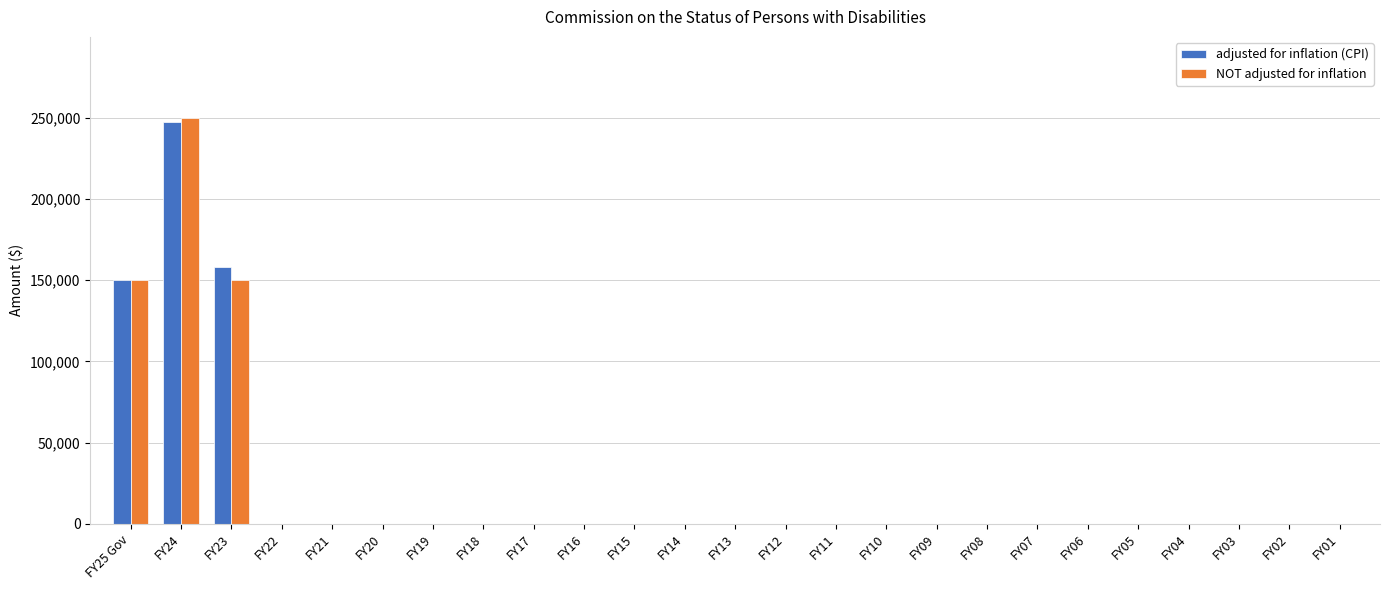

Which series has the widest spread of values?

NOT adjusted for inflation